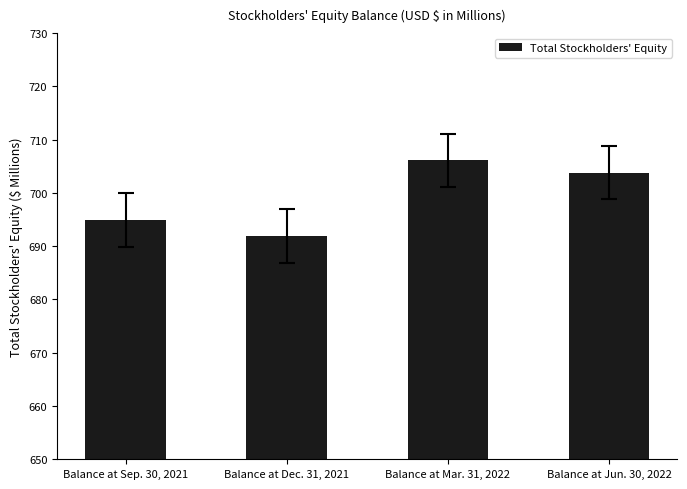

Between Balance at Sep. 30, 2021 and Balance at Dec. 31, 2021, which is larger?

Balance at Sep. 30, 2021